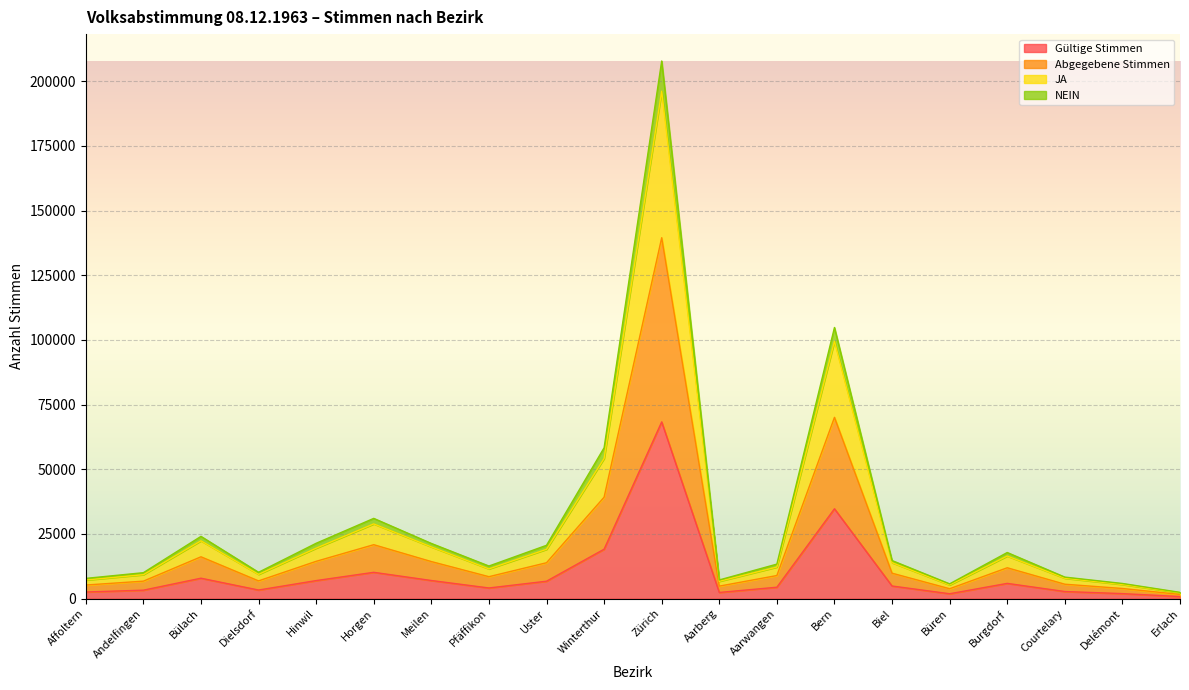

True or false: Gültige Stimmen has a value of 7900 at Bülach.

True